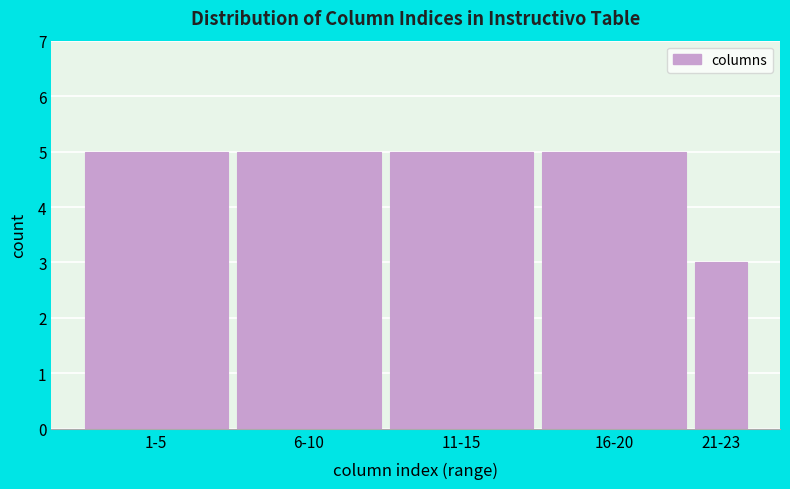

Reading left to right, transcribe all the data shown in this chart.

5	5	5	5	3